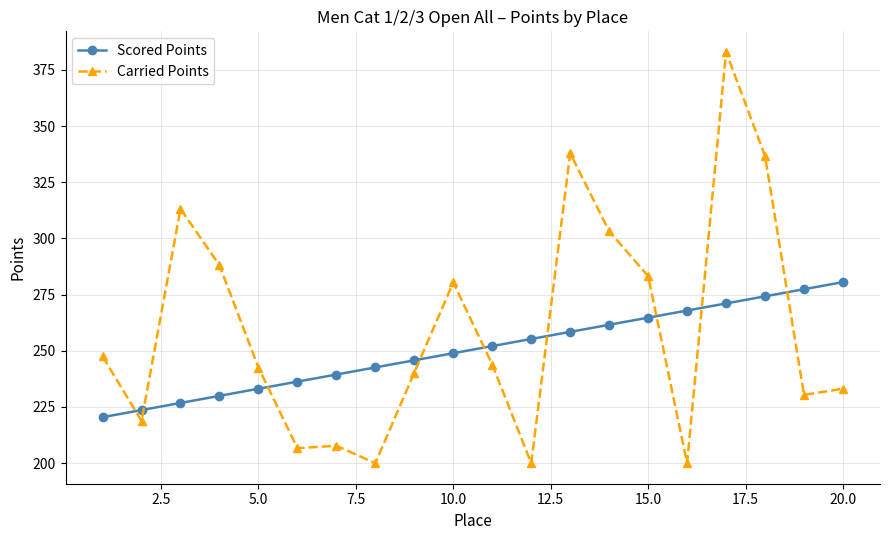

Which series has the widest spread of values?

Carried Points